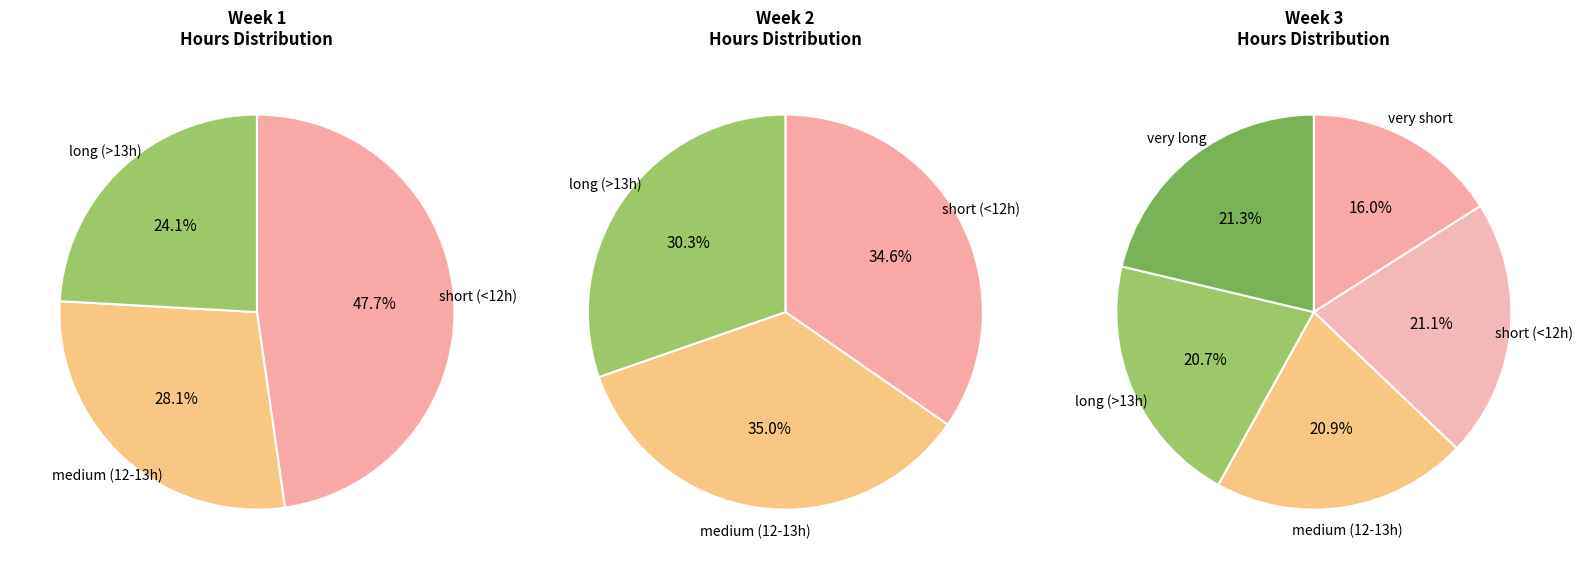

Count the number of slices in the pie.

11